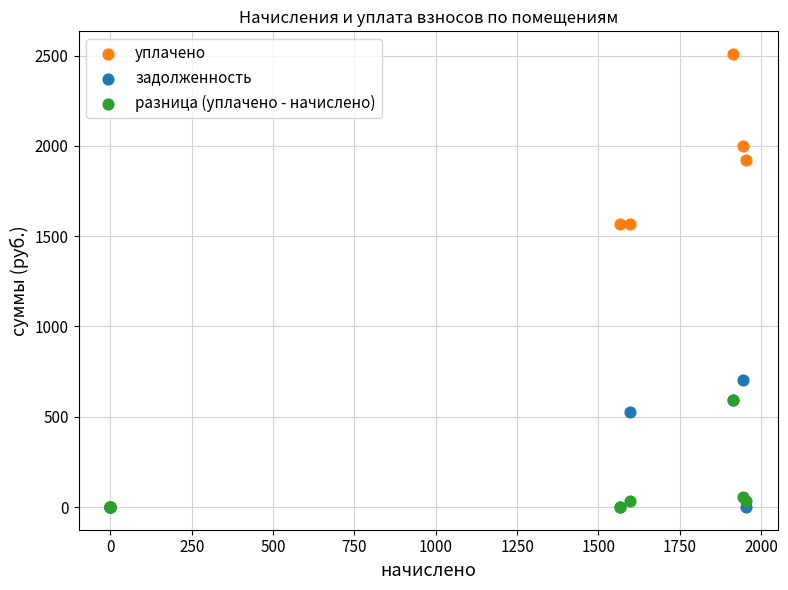

In the задолженность series, what Y value is closest to 351?

525.2